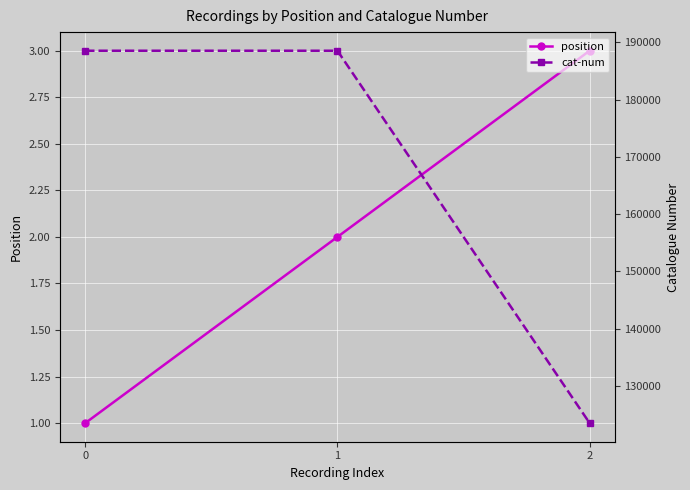

List the series in order of their overall mean, highest first.

cat-num, position